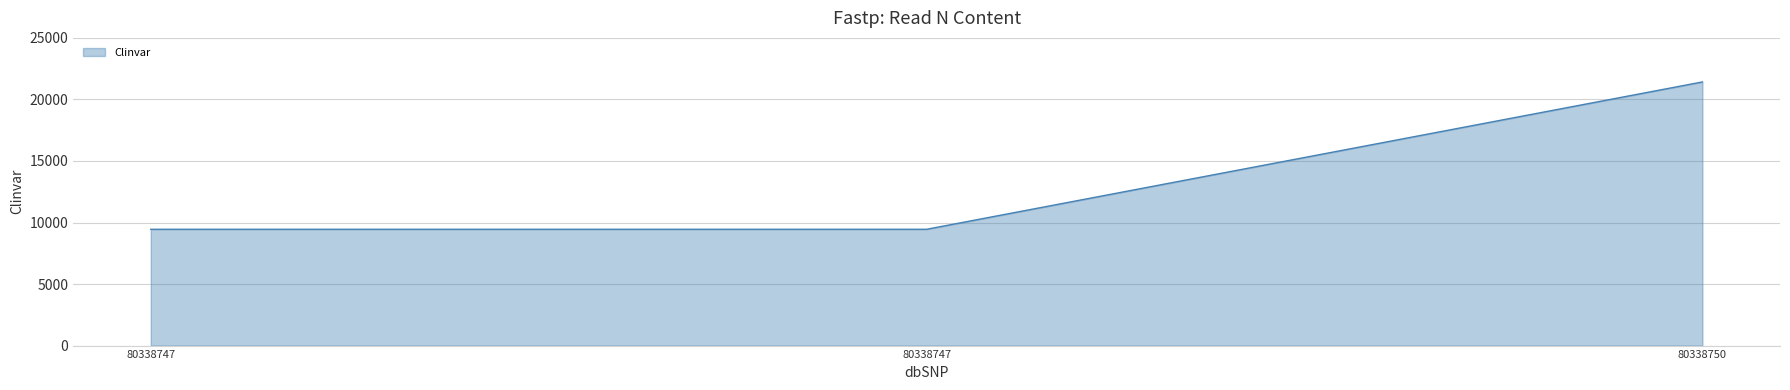

How many categories are shown in the chart?

3